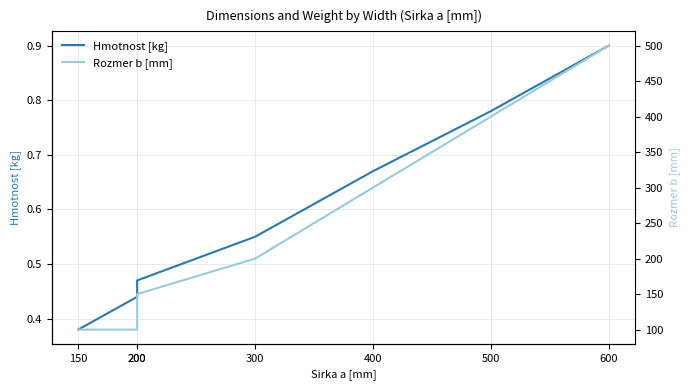

At which label does Hmotnost [kg] reach its minimum?

150